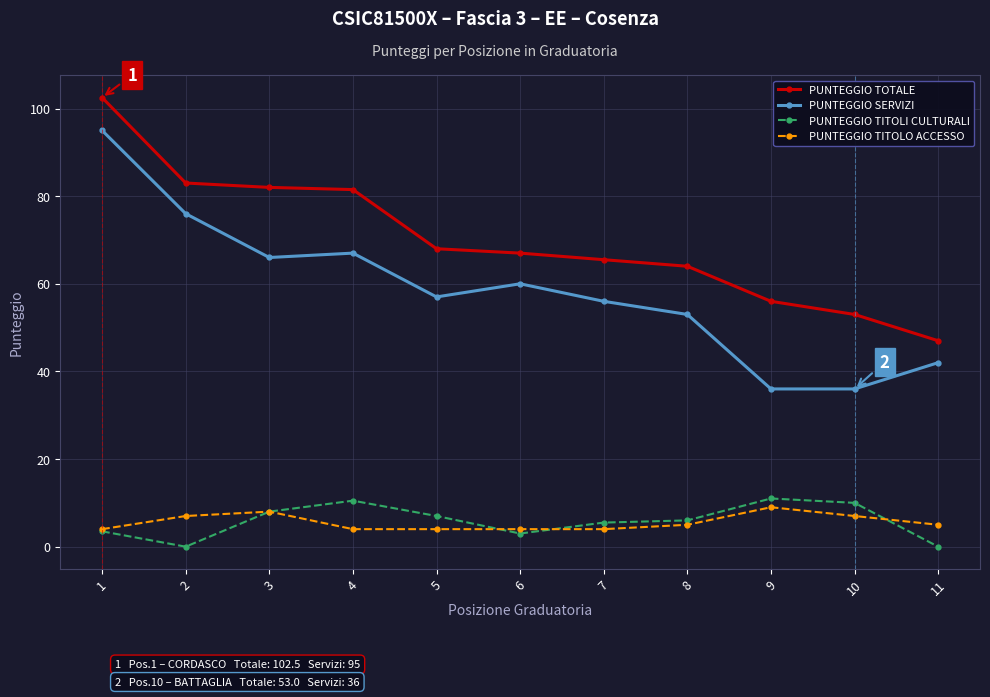

What is the maximum value shown in the chart?

102.5